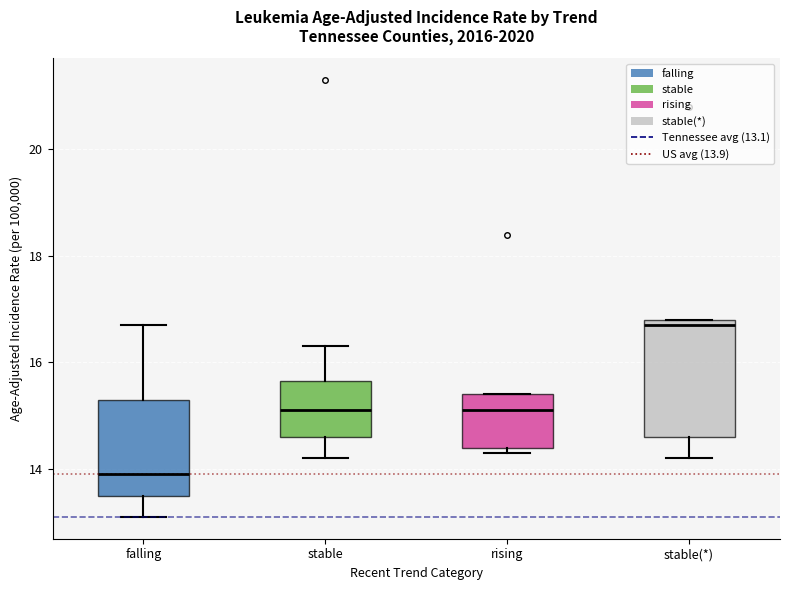

Where is the upper edge of the box for stable(*) on the y-axis? The values are not printed on the chart, so give them approximately, as read against the axis.

16.8